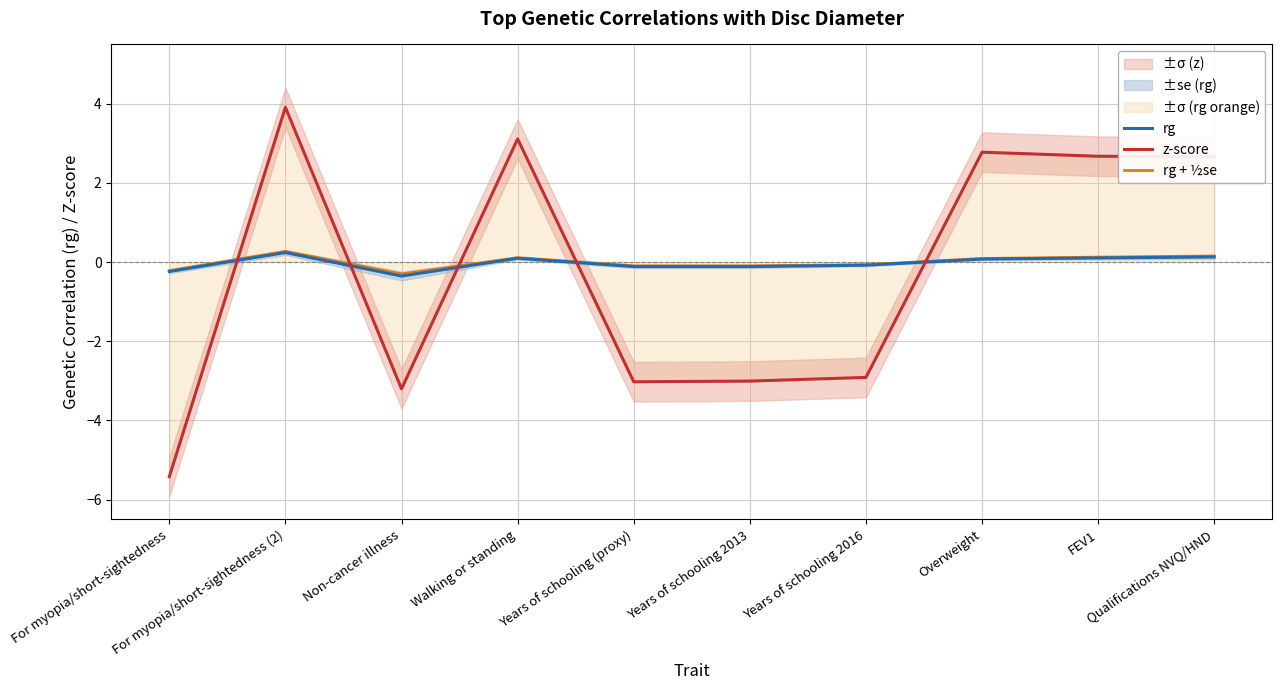

Which series has the largest total across all categories?

rg + ½se